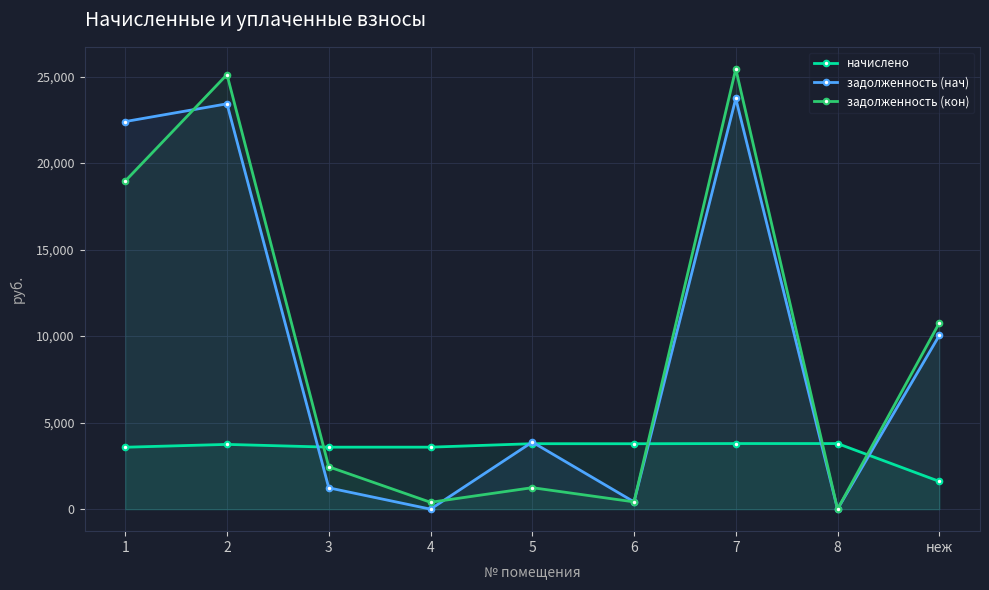

What is the difference between the highest and lowest values at 6?

3360.3